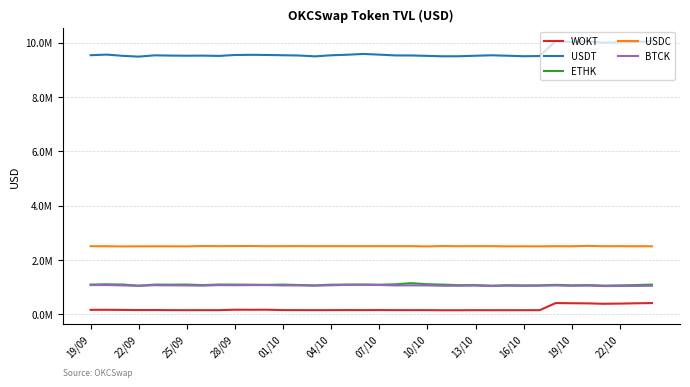

What is the difference between the maximum and minimum values in the ETHK series?

92455.4